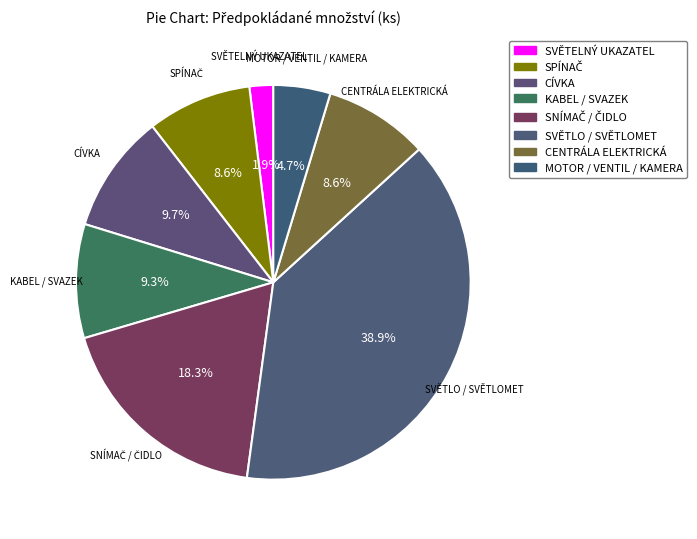

Which category has the smallest portion of the pie?

SVĚTELNÝ UKAZATEL